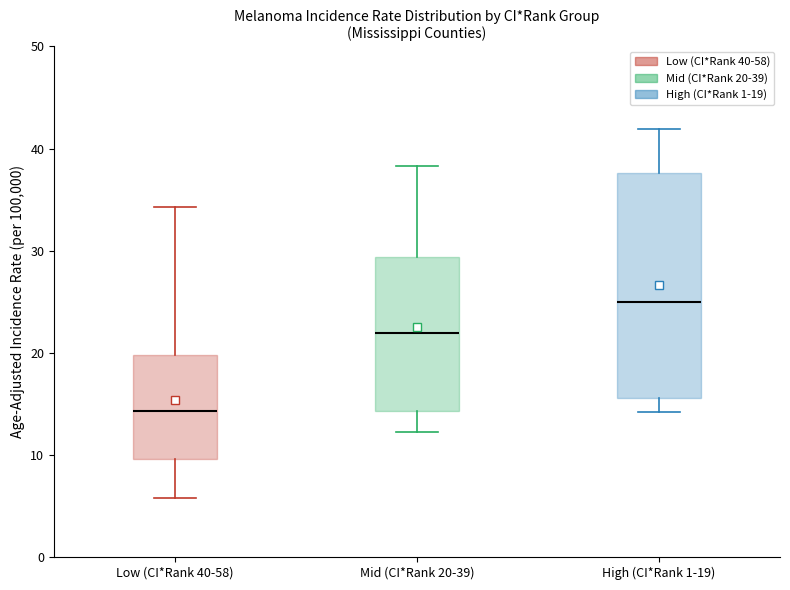

Which box is the tallest, from its lower edge to its upper edge?

High (CI*Rank 1-19)